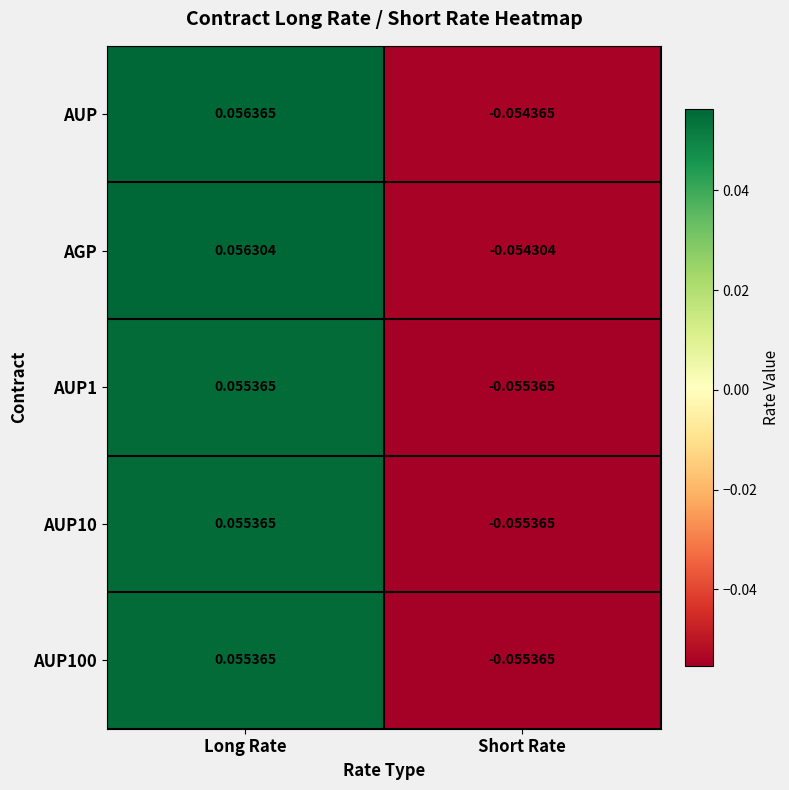

At which label is AUP closest to 0?

Short Rate